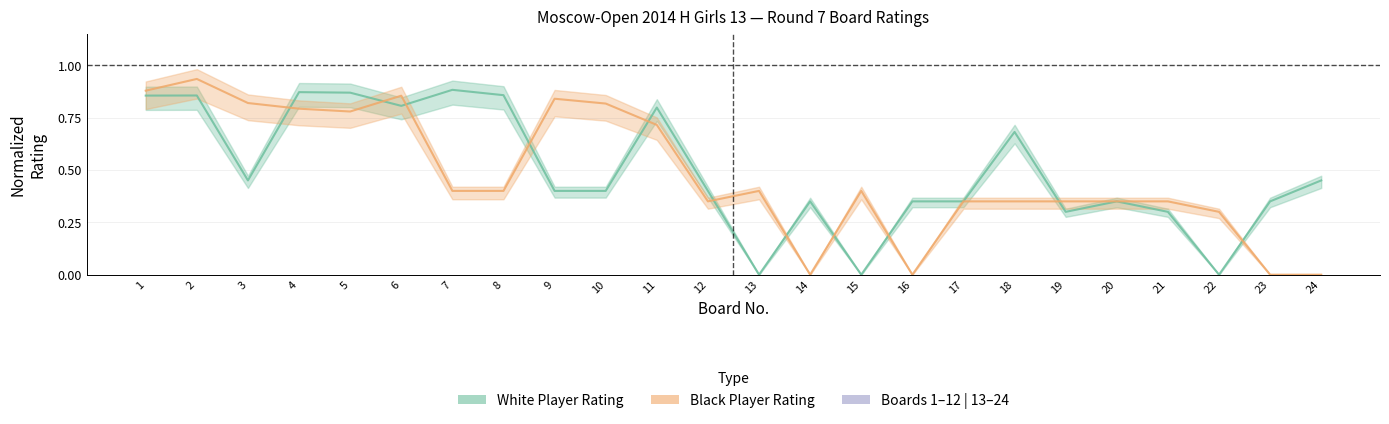

Rank the series by their average value, from lowest to highest.

Black Player Rating, White Player Rating